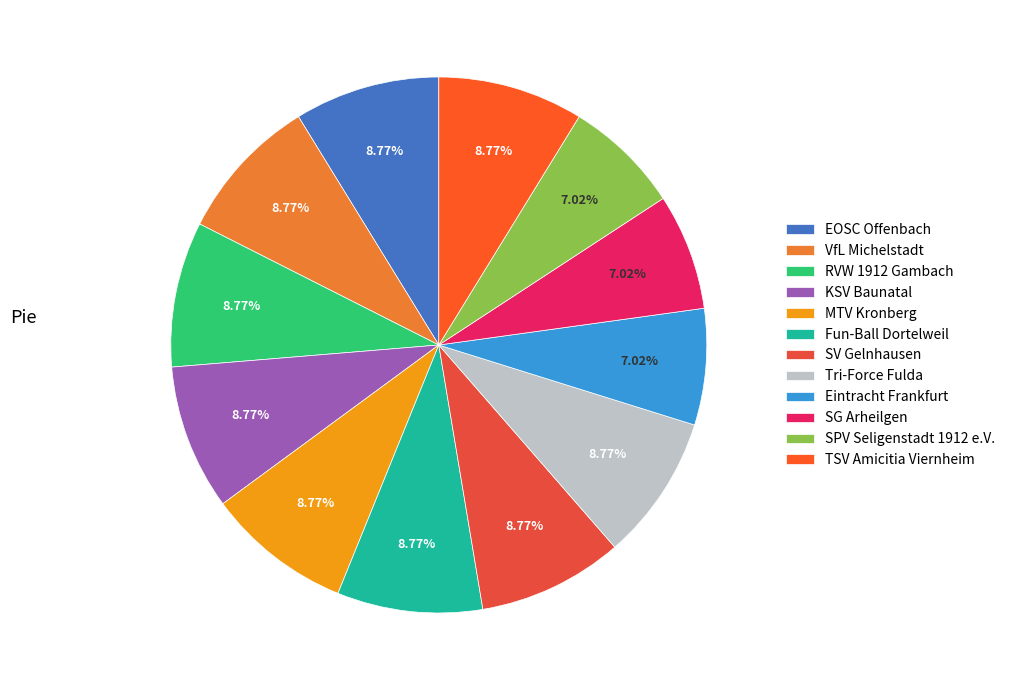

To the nearest percent, what percentage of the pie is Eintracht Frankfurt?

7%